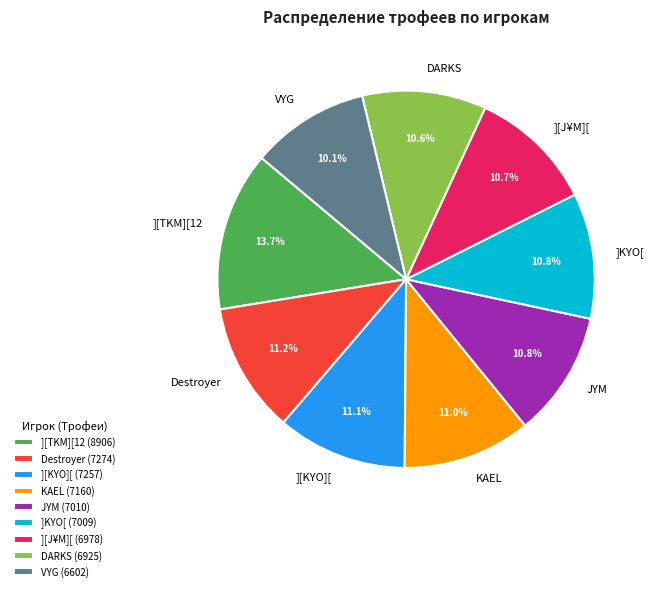

Count the number of slices in the pie.

9